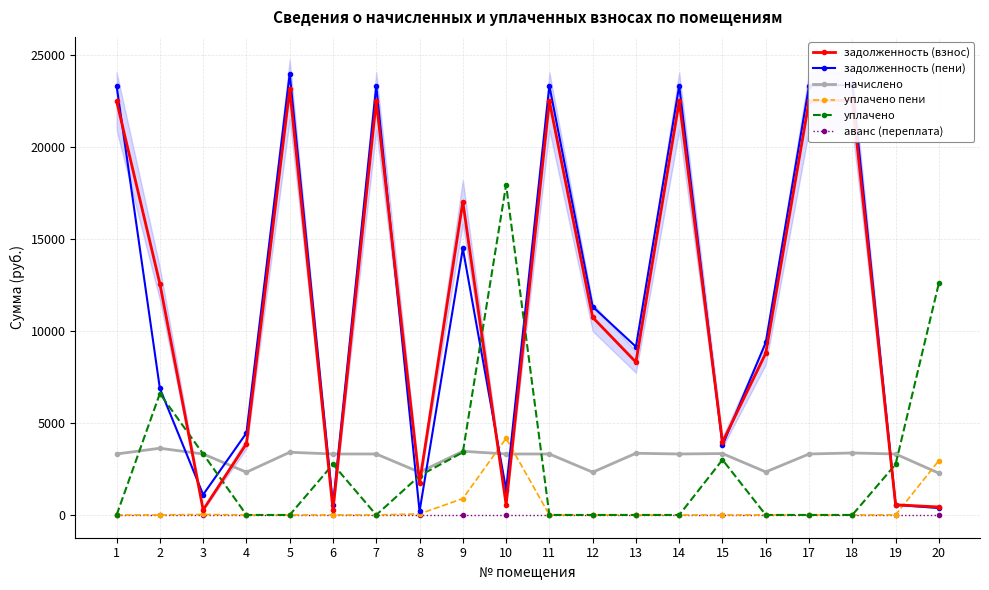

Does the chart display data point markers on the line(s)?

Yes